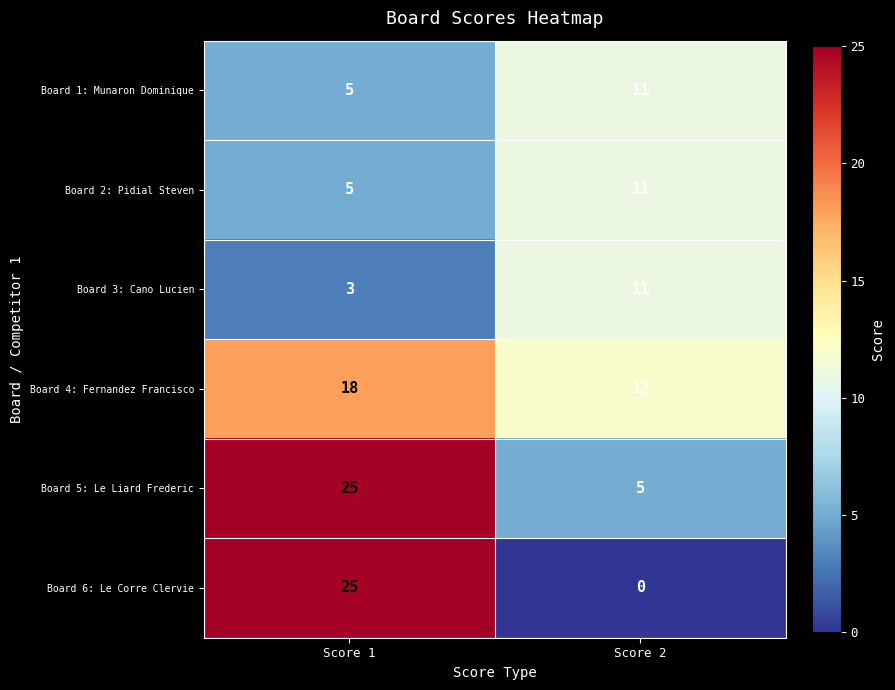

Is the value of Board 2: Pidial Steven at Score 1 greater than the value of Board 4: Fernandez Francisco at Score 2?

No